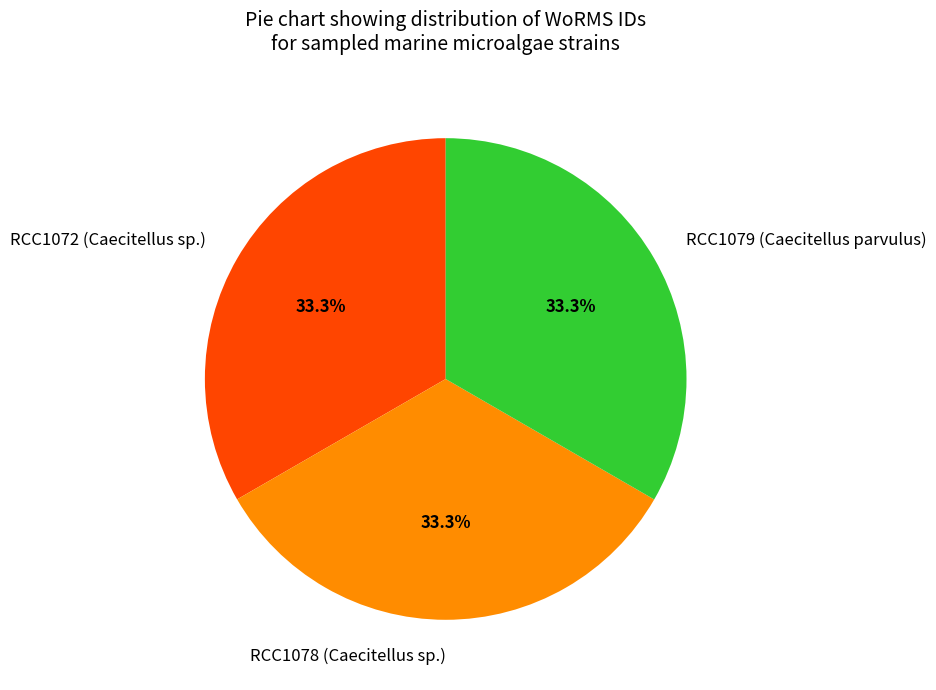

Approximately how many times larger is the value at RCC1079 (Caecitellus parvulus) compared to RCC1078 (Caecitellus sp.)?

1.0